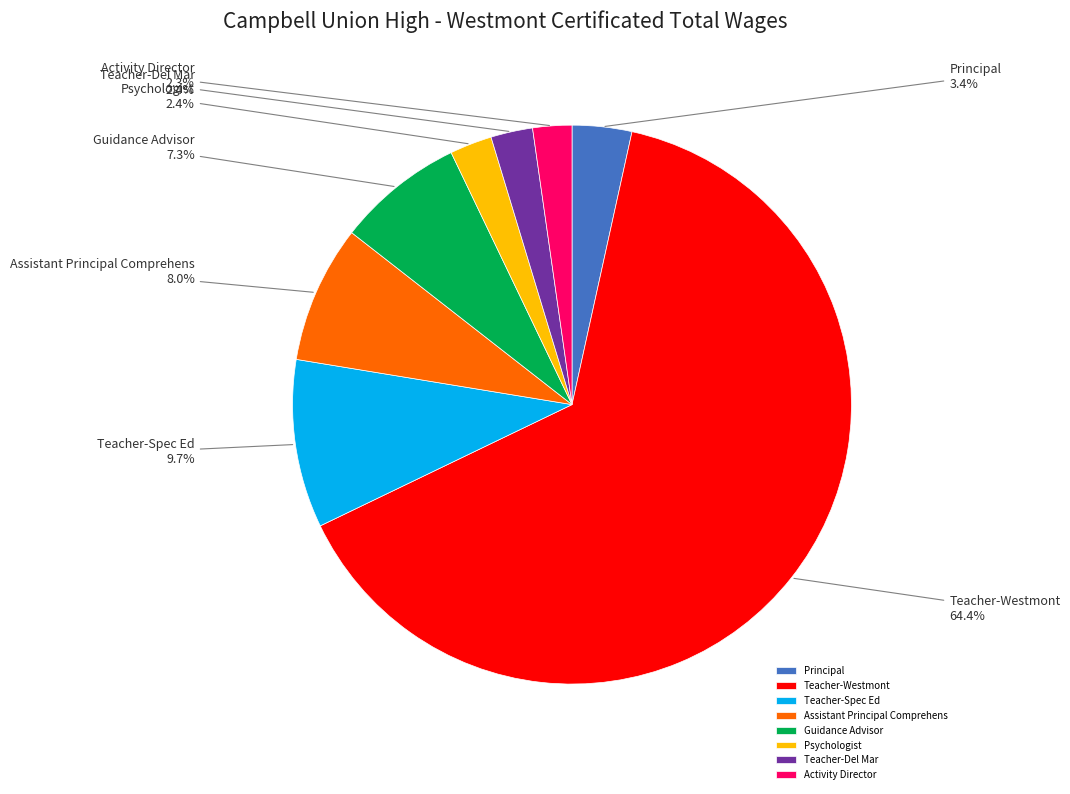

To the nearest percent, what is the difference between the Assistant Principal Comprehens and Activity Director slice percentages?

6%